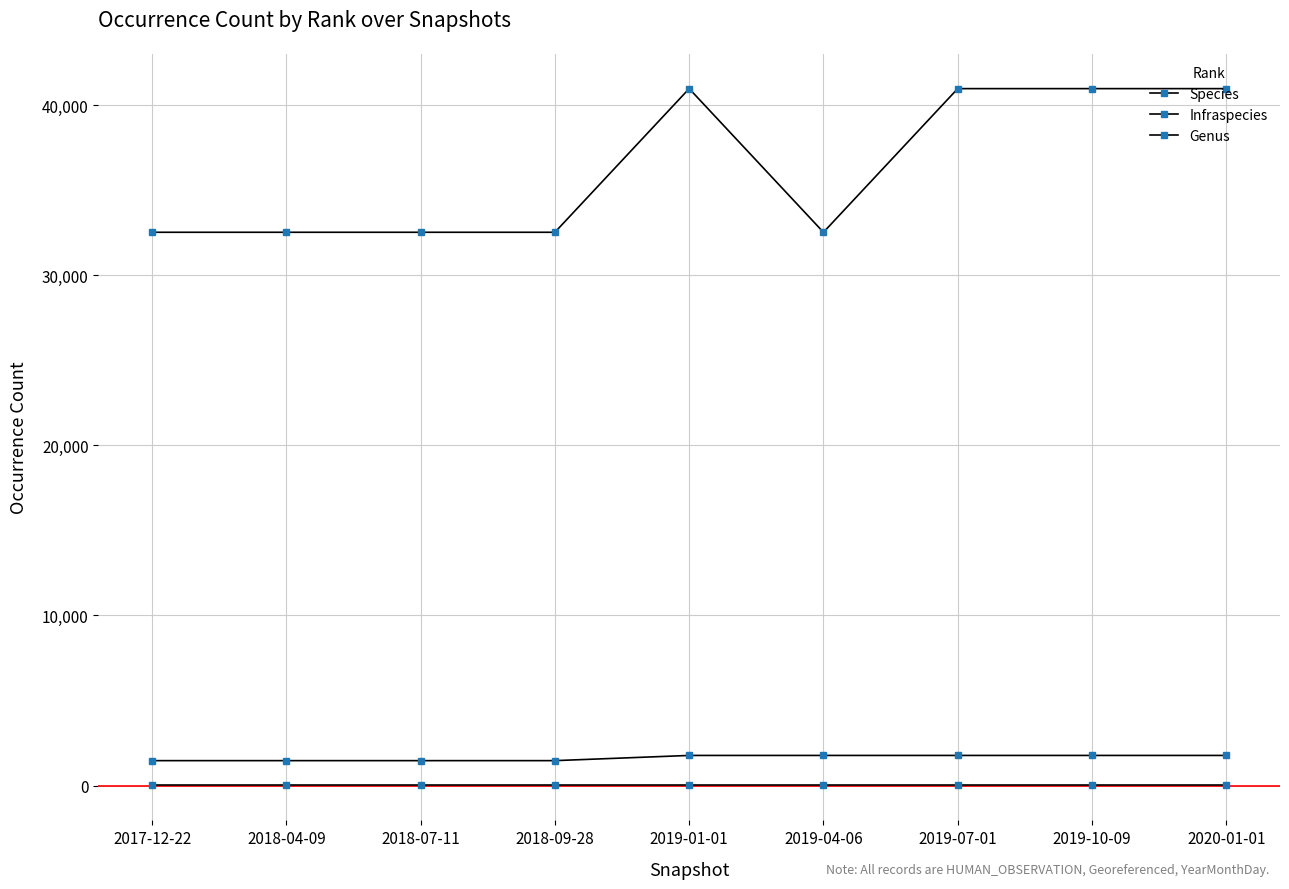

Is this an area chart (filled region under the line)?

No